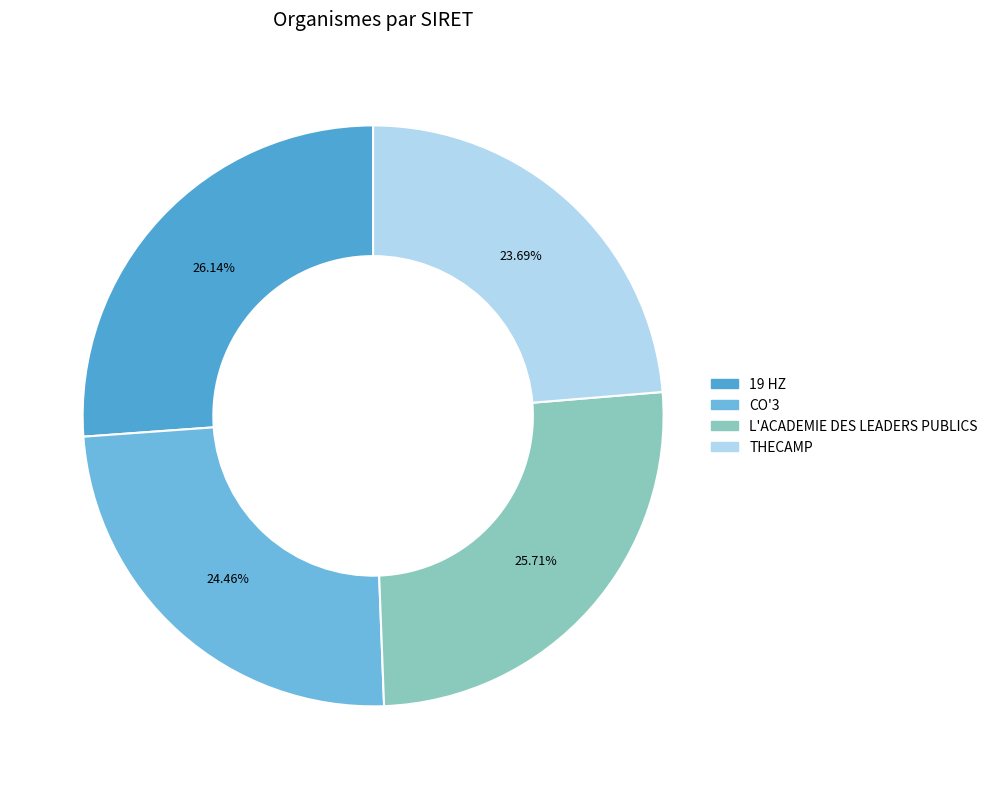

Does 19 HZ represent more than half of the total?

No